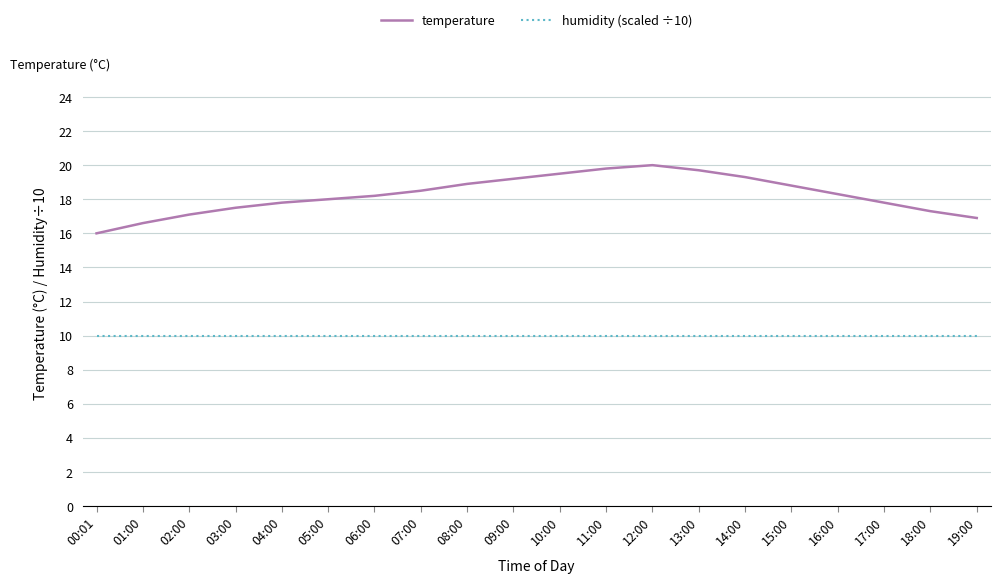

What is the difference between the highest and lowest values at 13:00?

9.7